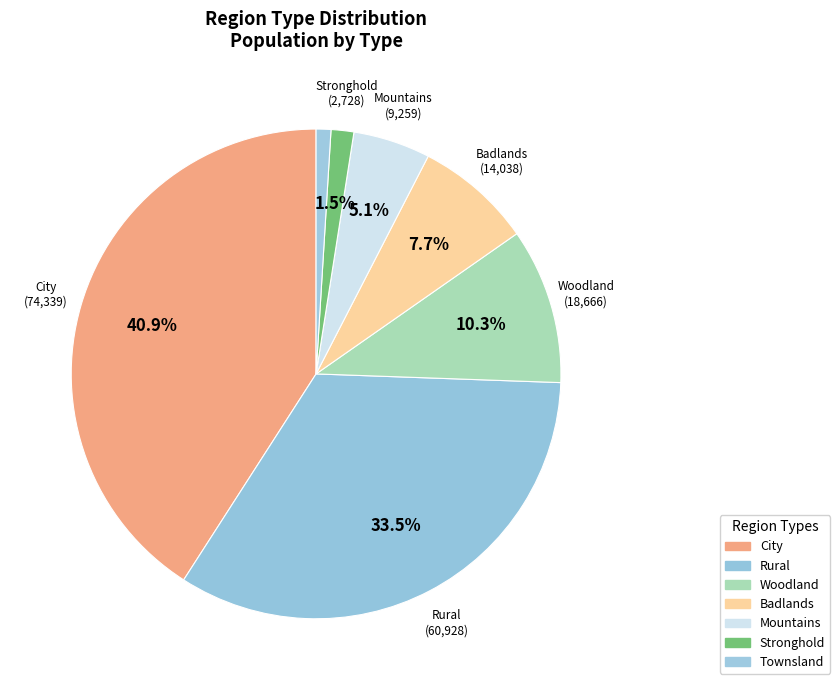

How many slices are in this pie chart?

7